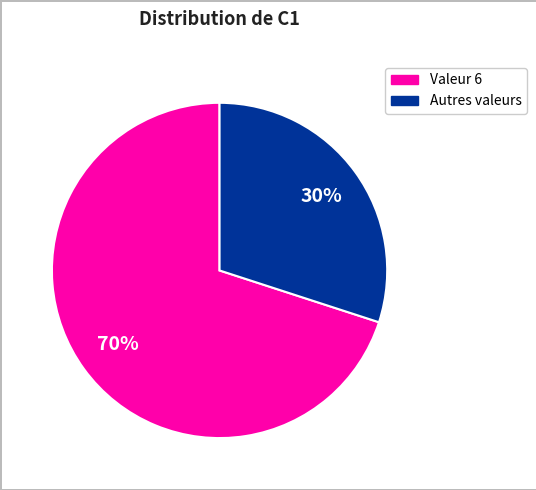

To the nearest percent, what is the difference between the largest and smallest slice percentages?

40%